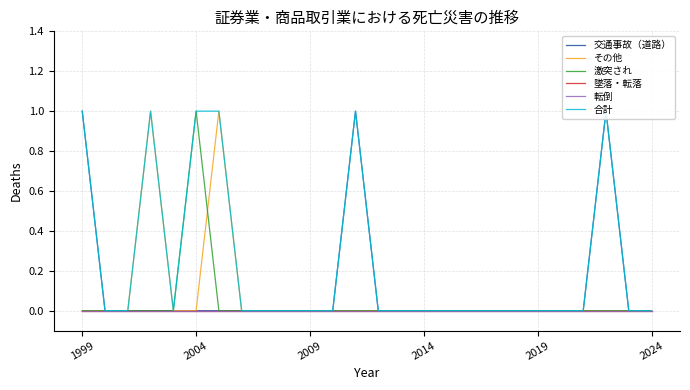

Count the 交通事故（道路） values in the range 0 to 1.

26